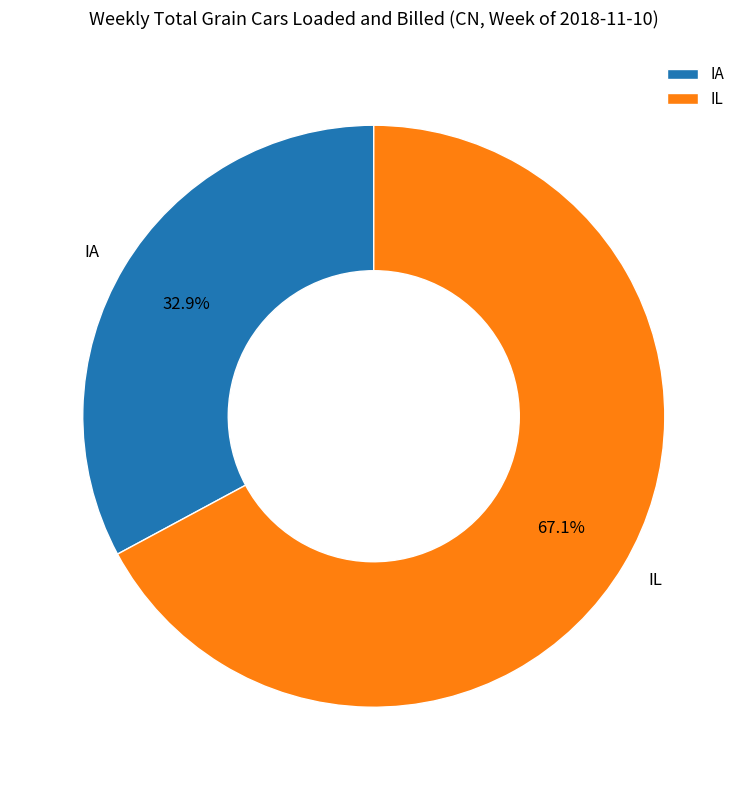

To the nearest percent, what is the average slice percentage?

50%